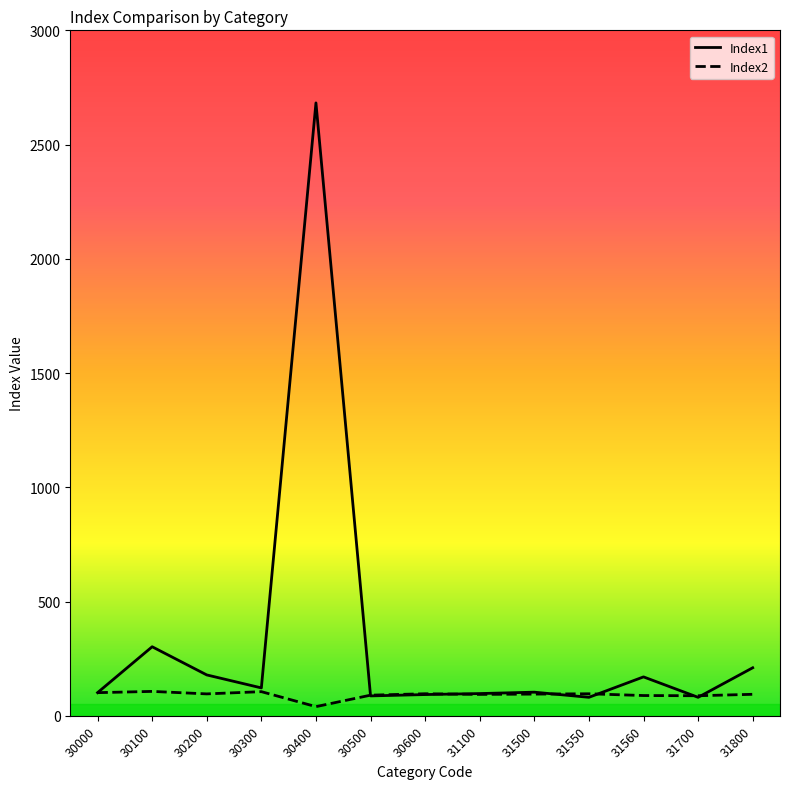

What is the greatest value displayed?

2682.4